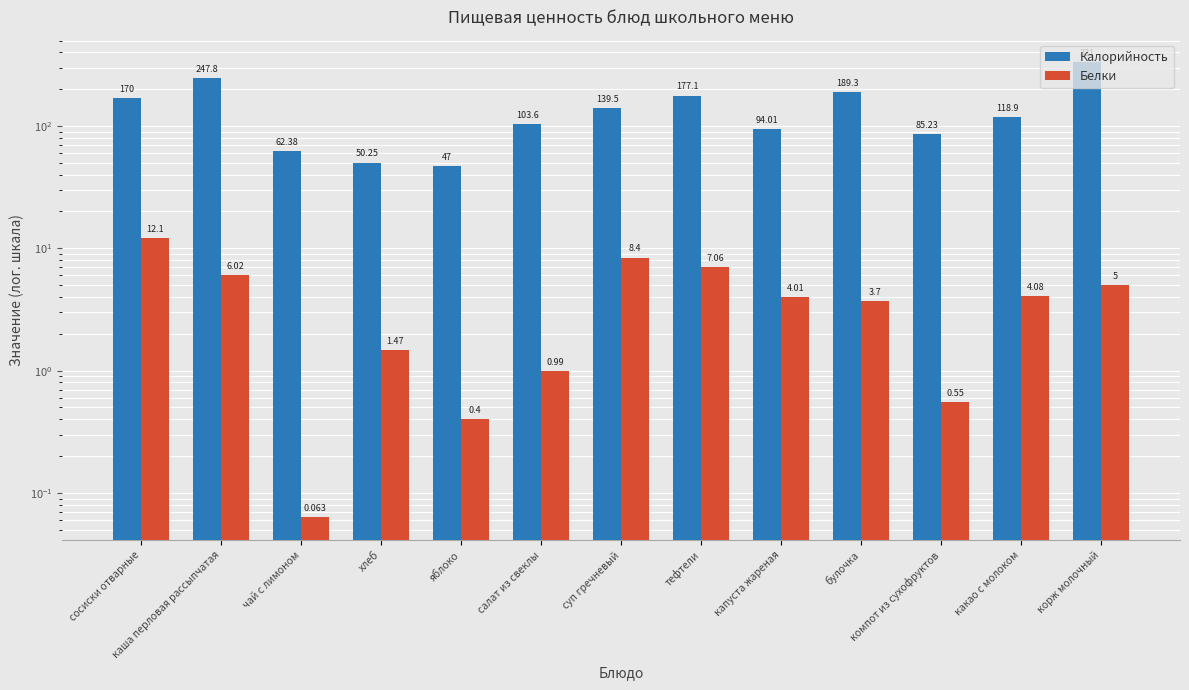

Reading right to left, what are all the values shown in this chart?

Калорийность: корж молочный=331.0	какао с молоком=118.9	компот из сухофруктов=85.2	булочка=189.3	капуста жареная=94.0	тефтели=177.1	суп гречневый=139.5	салат из свеклы=103.6	яблоко=47.0	хлеб=50.2	чай с лимоном=62.4	каша перловая рассыпчатая=247.8	сосиски отварные=170.0
Белки: корж молочный=5.0	какао с молоком=4.1	компот из сухофруктов=0.6	булочка=3.7	капуста жареная=4.0	тефтели=7.1	суп гречневый=8.4	салат из свеклы=1.0	яблоко=0.4	хлеб=1.5	чай с лимоном=0.1	каша перловая рассыпчатая=6.0	сосиски отварные=12.1